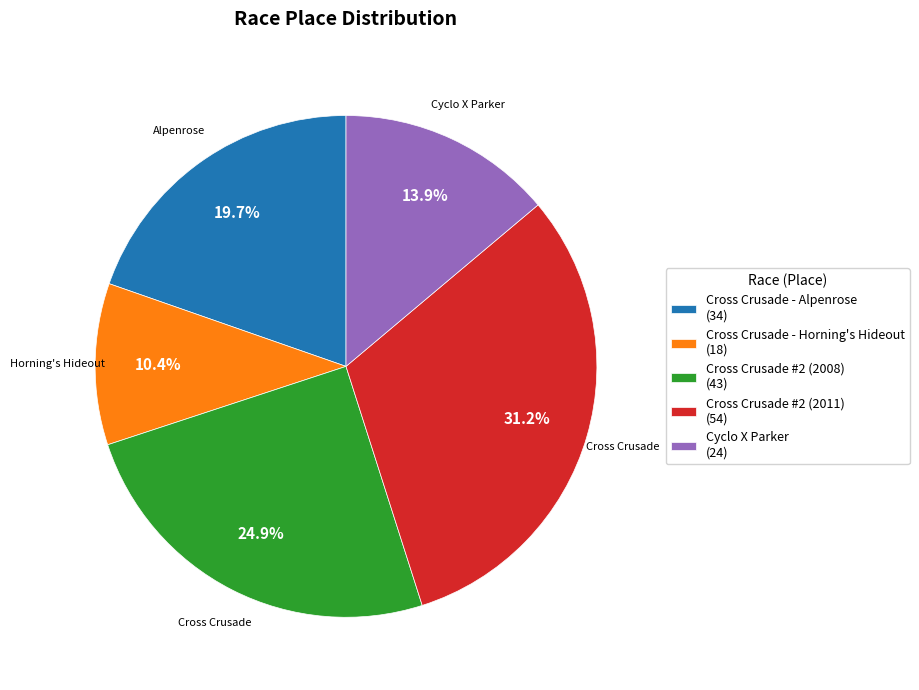

Which category has the smallest portion of the pie?

Cross Crusade - Horning's Hideout